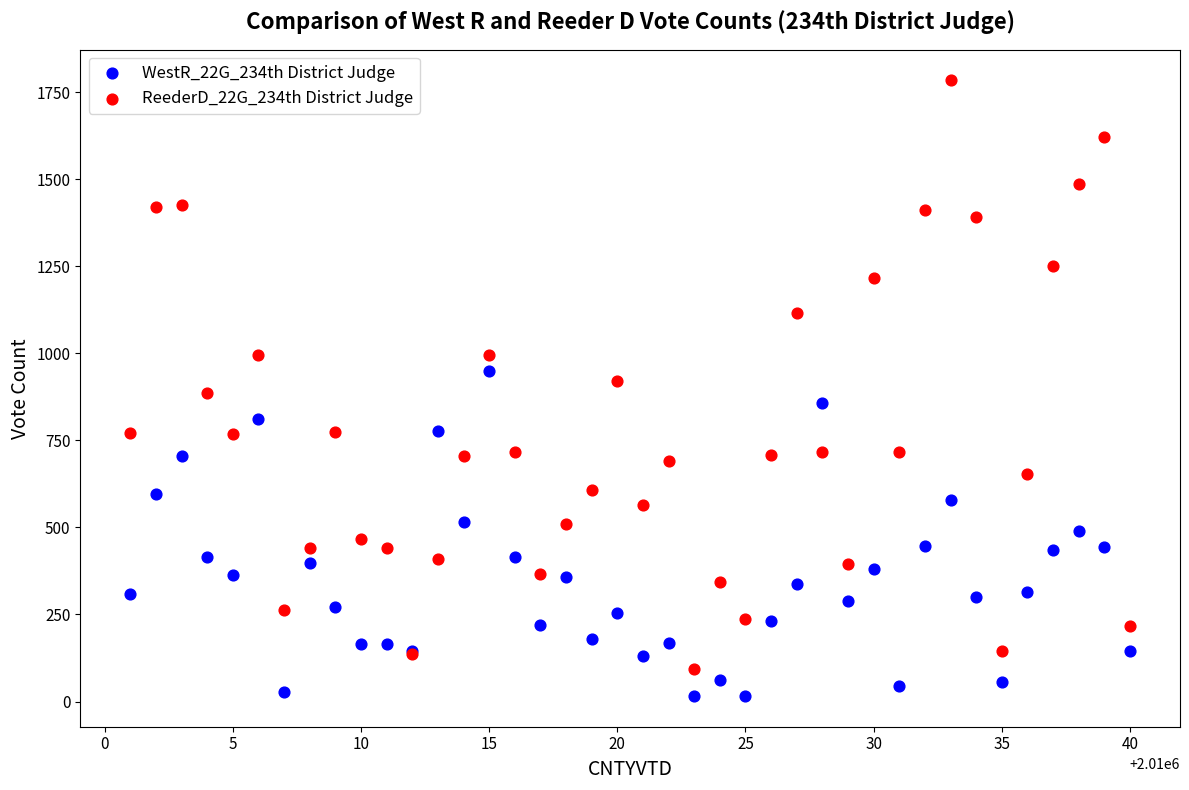

Which series has the widest spread of Y values?

ReederD_22G_234th District Judge